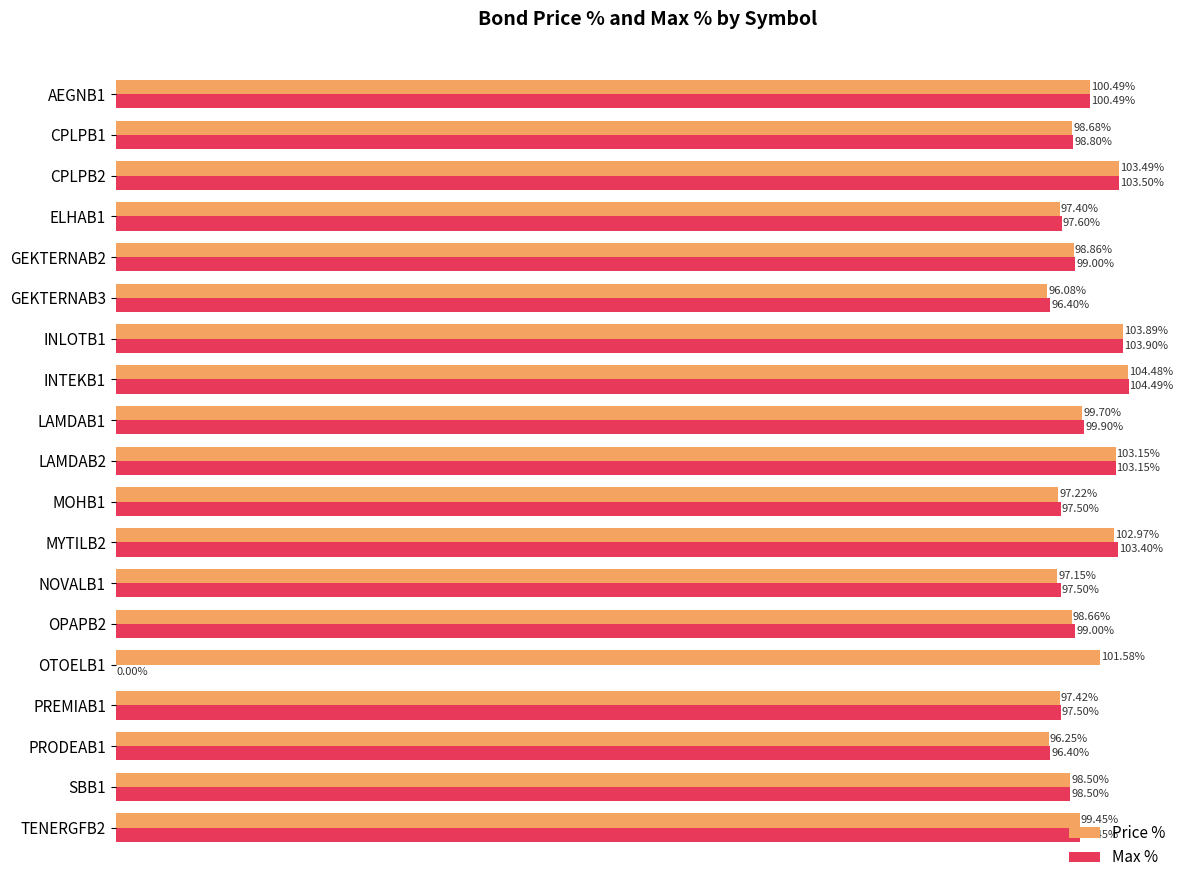

Between AEGNB1 and GEKTERNAB2, which series saw the biggest shift?

Price %